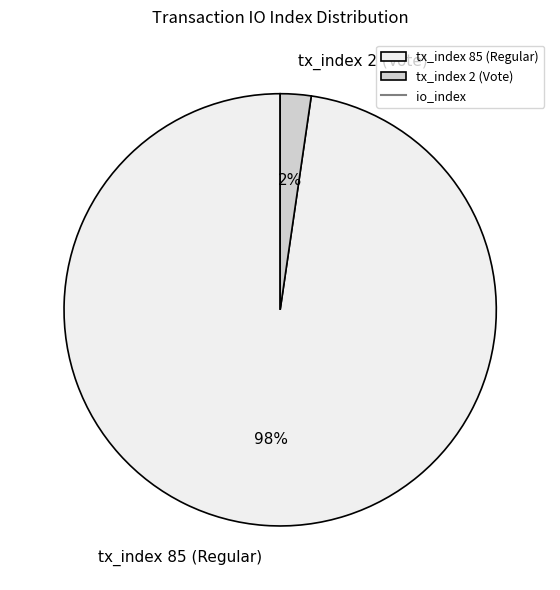

Rank the categories by value from lowest to highest.

tx_index 2 (Vote), tx_index 85 (Regular)